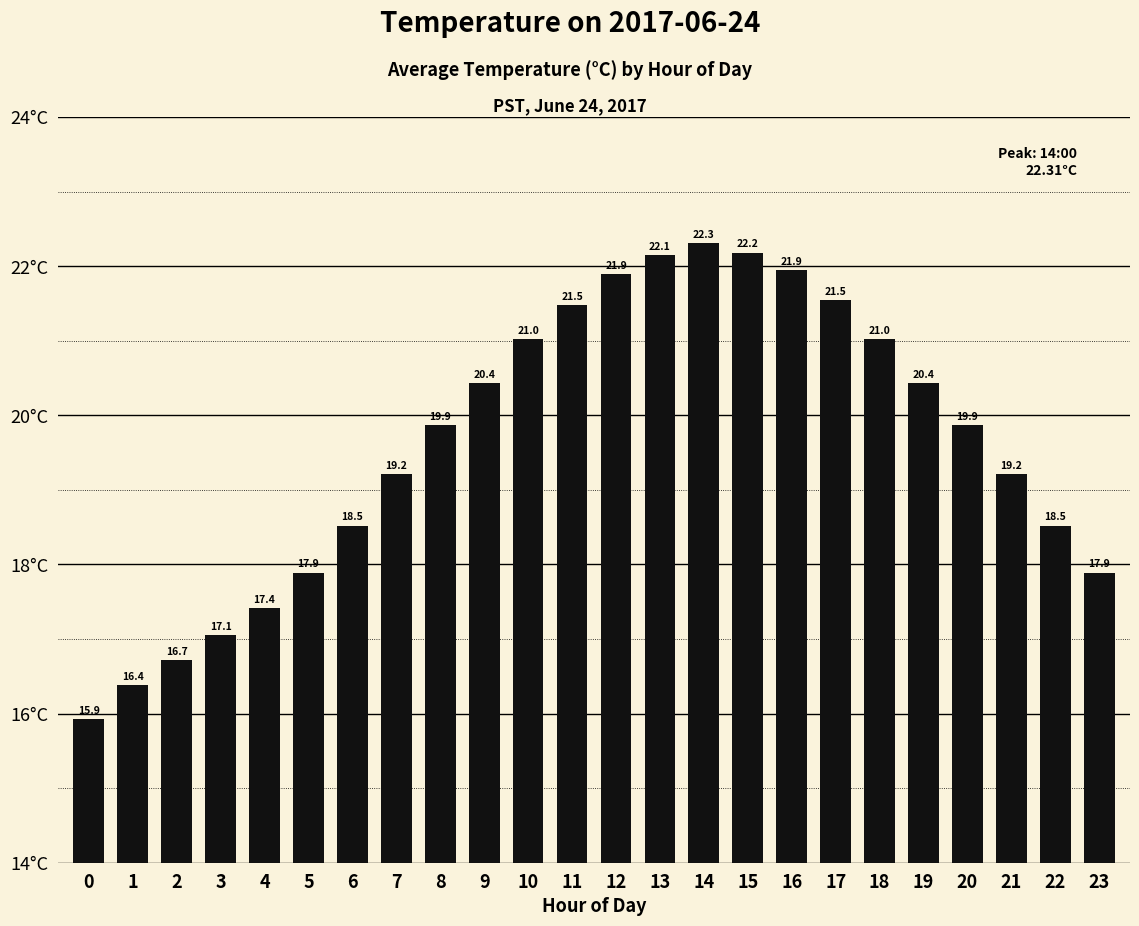

What is the difference between the maximum and minimum values?

6.4